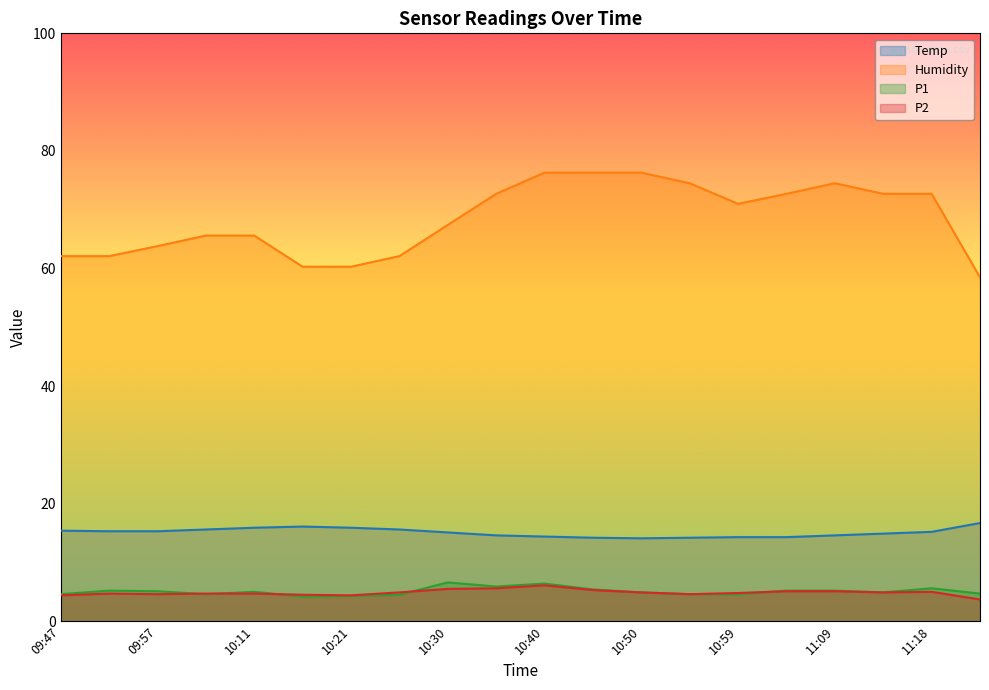

What is the spread (max minus min) of values at 11:09?

69.4